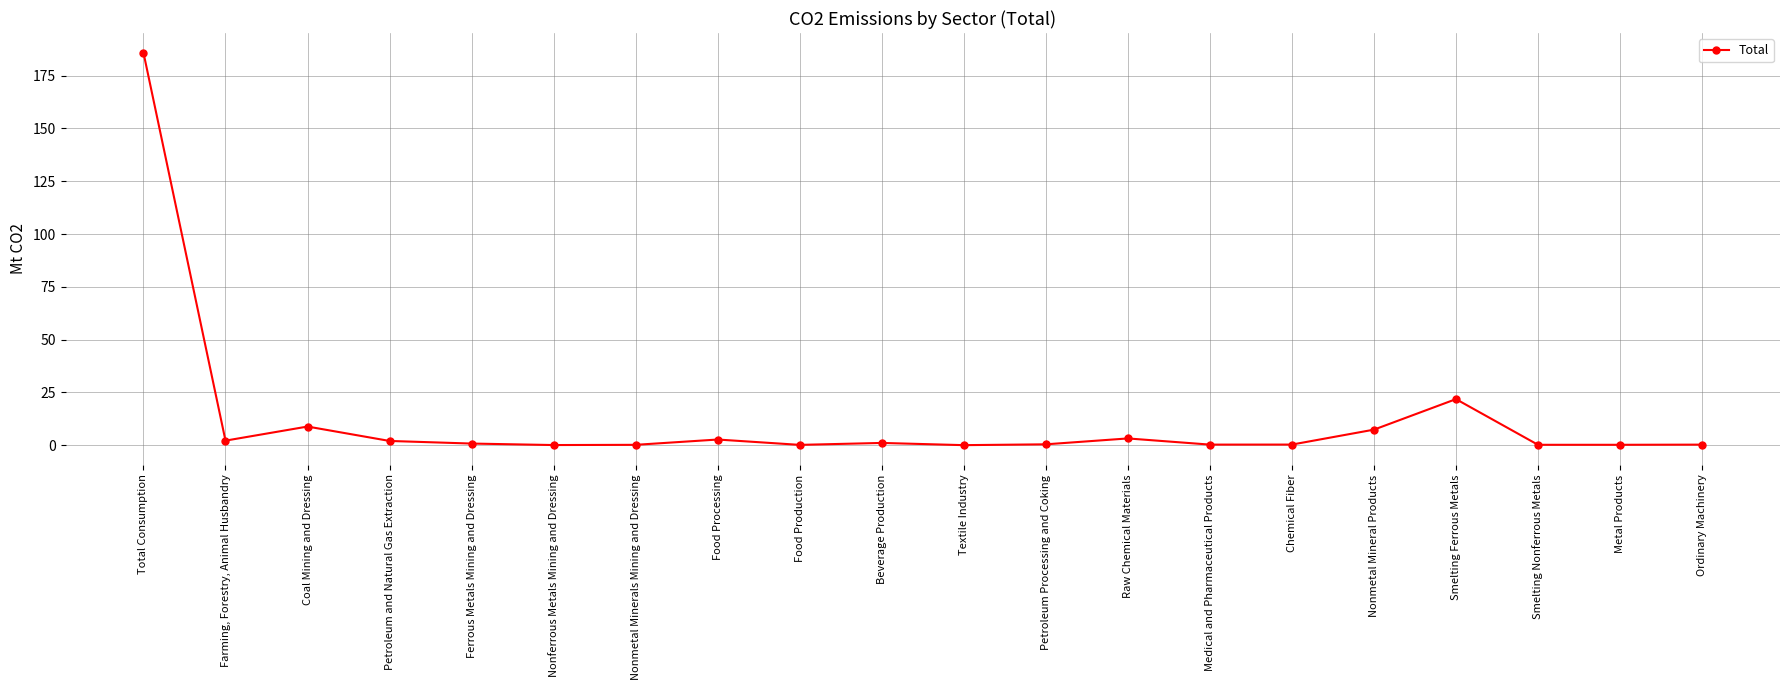

What is the value of the 18th point from the left?

0.2